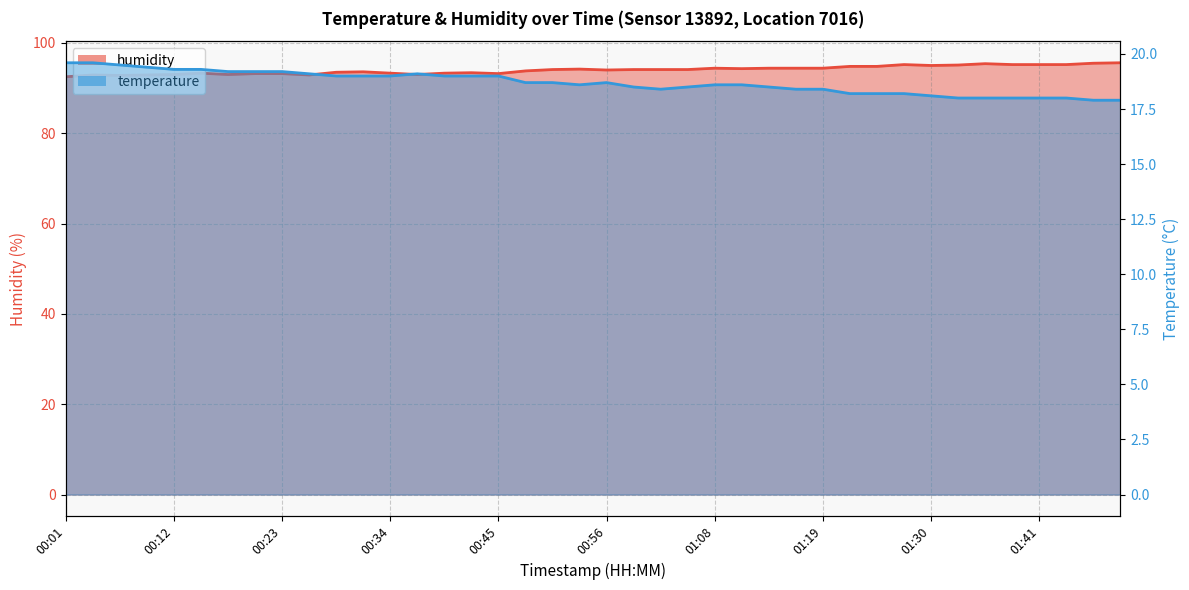

Rank the categories by temperature value from lowest to highest.

01:47, 01:50, 01:33, 01:36, 01:39, 01:41, 01:44, 01:30, 01:22, 01:24, 01:27, 01:02, 01:16, 01:19, 00:59, 01:05, 01:13, 00:54, 01:08, 01:10, 00:48, 00:51, 00:56, 00:29, 00:31, 00:34, 00:40, 00:42, 00:45, 00:26, 00:37, 00:17, 00:20, 00:23, 00:12, 00:15, 00:09, 00:06, 00:01, 00:04